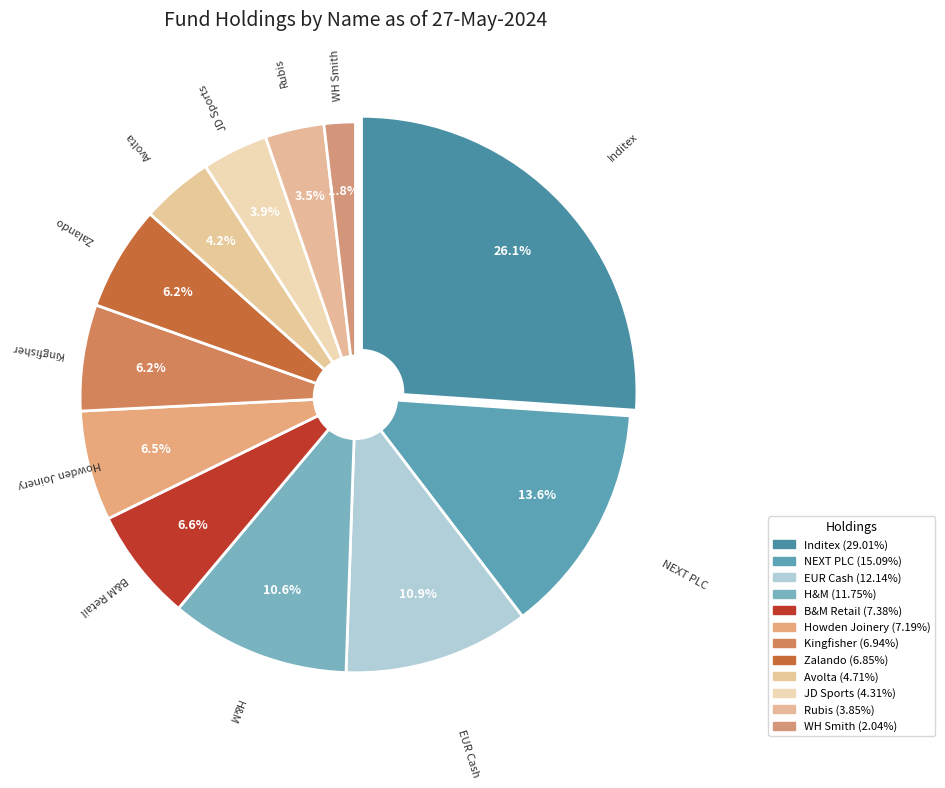

Count the number of slices in the pie.

12